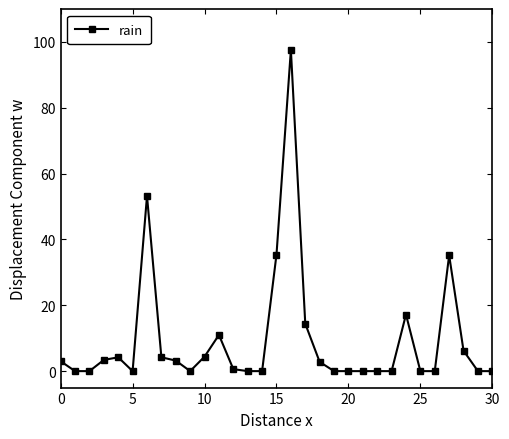

True or false: the data has more than 2 interior local peaks.

True